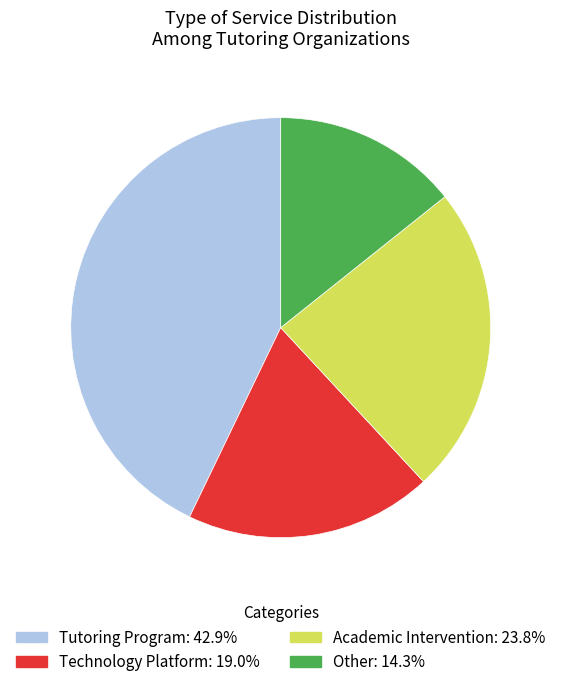

Do Other and Technology Platform together represent more than half of the pie?

No